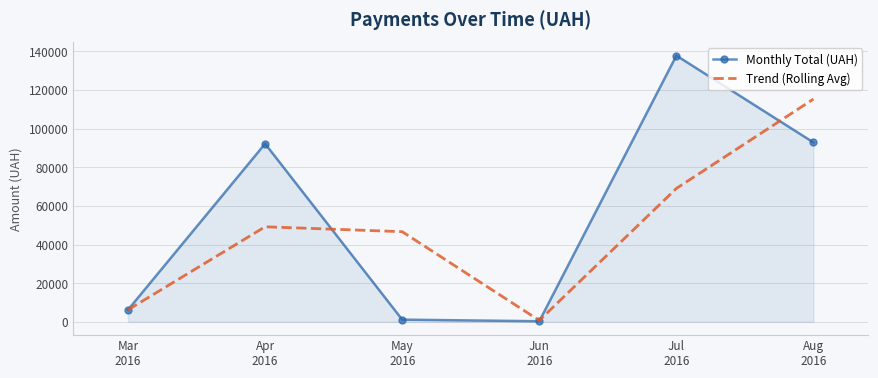

List the series in order of their overall mean, lowest first.

Trend (Rolling Avg), Monthly Total (UAH)